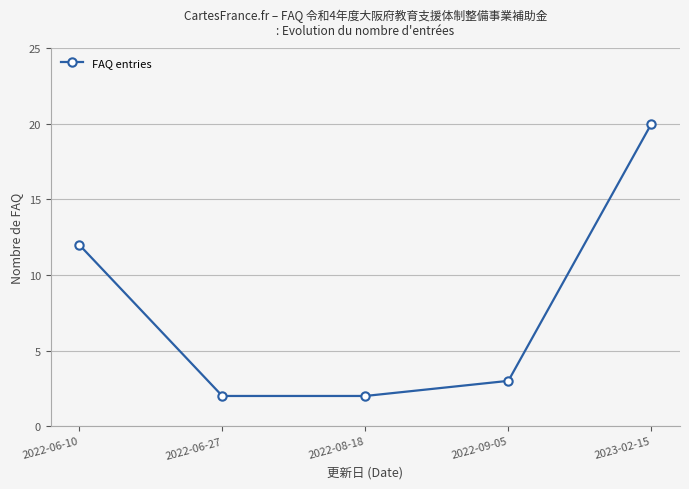

Read the value at 2022-06-10, to the nearest 10.

10